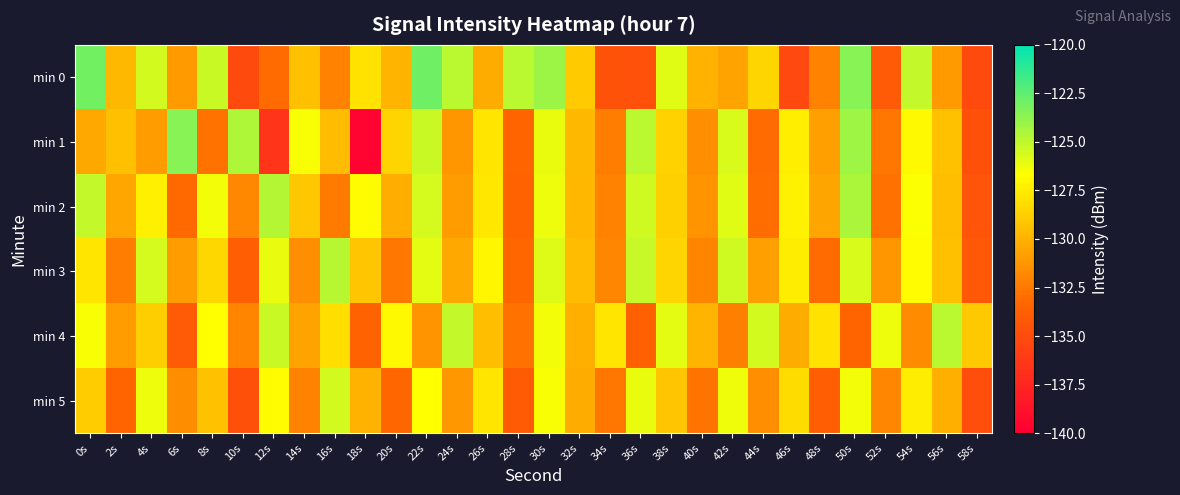

Between 52s and 42s, which is larger?

42s